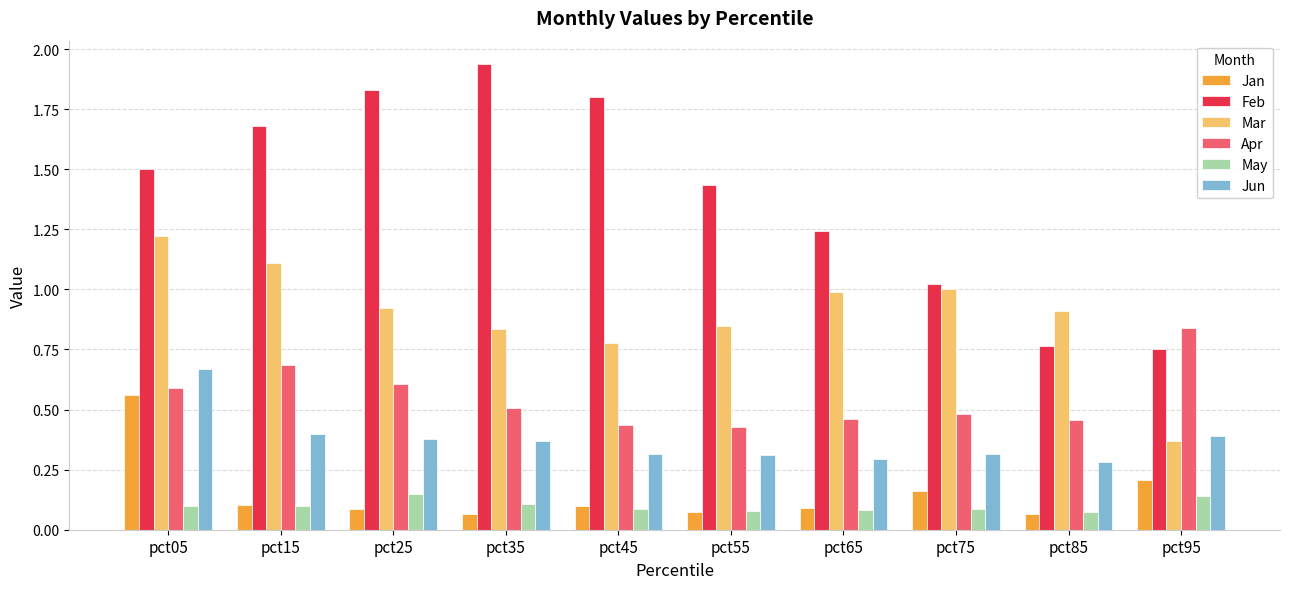

True or false: May has a value of 0.1 at pct85.

True